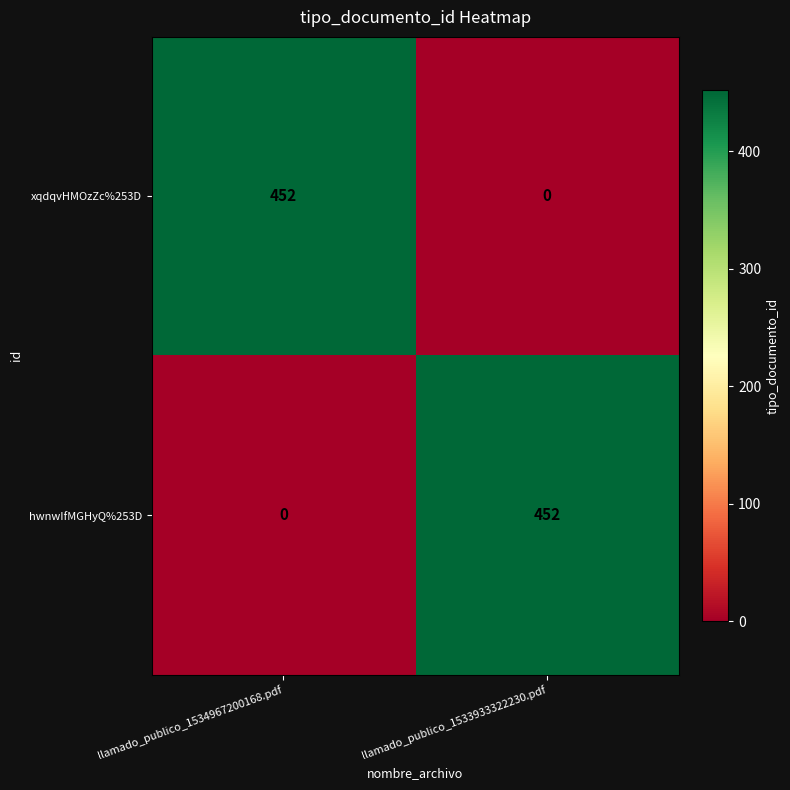

What is the spread (max minus min) of values at llamado_publico_1533933322230.pdf?

452